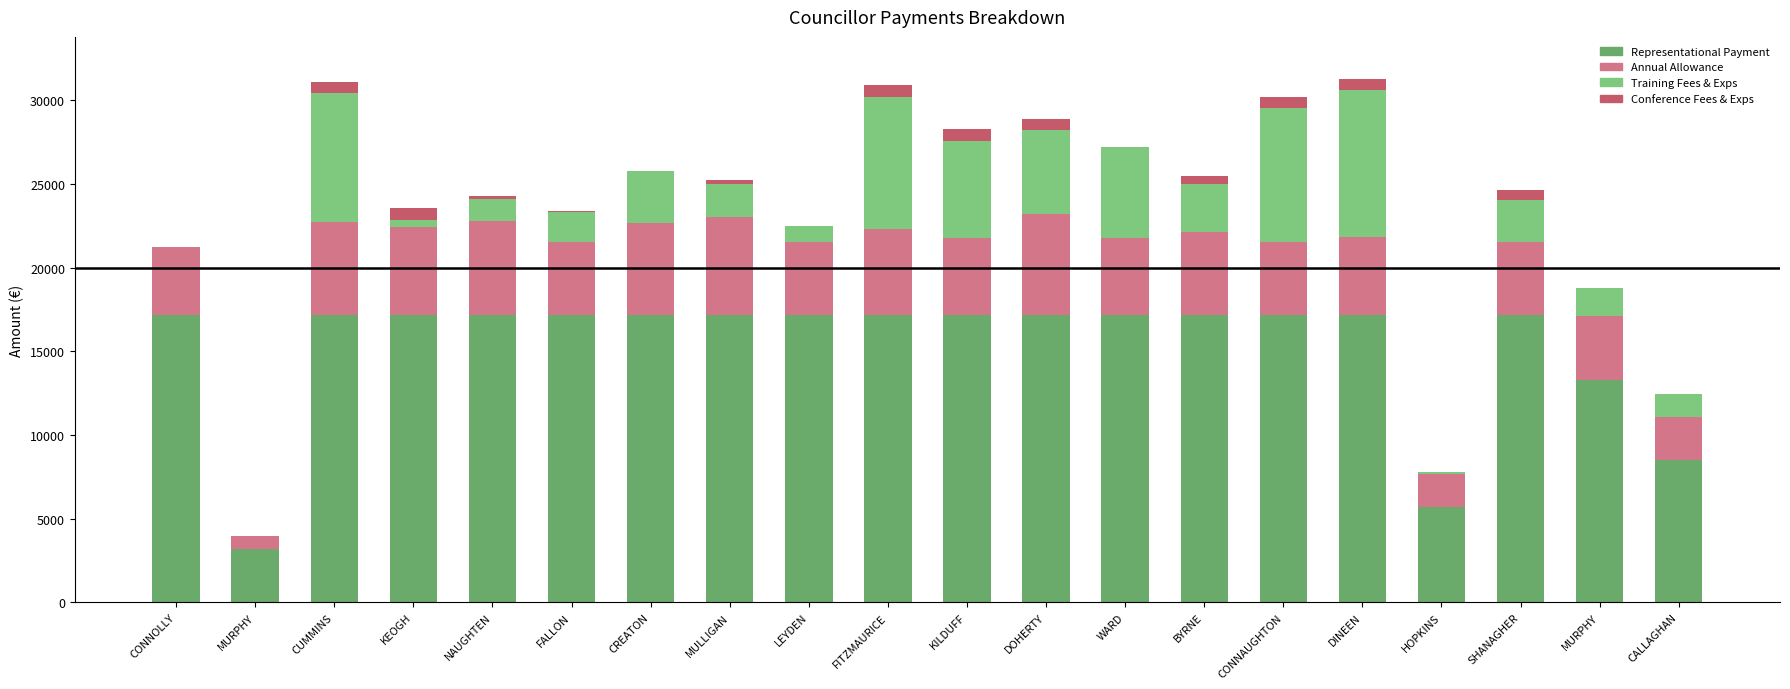

What are all the series names shown in the legend?

Representational Payment, Annual Allowance, Training Fees & Exps, Conference Fees & Exps